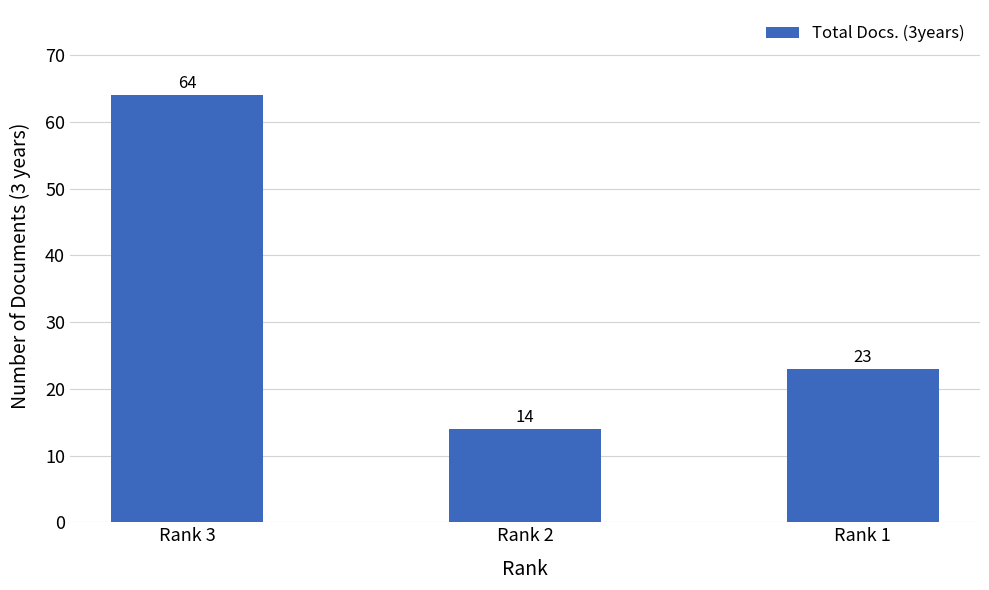

Reading right to left, extract all data points from this chart.

Rank 1=23	Rank 2=14	Rank 3=64